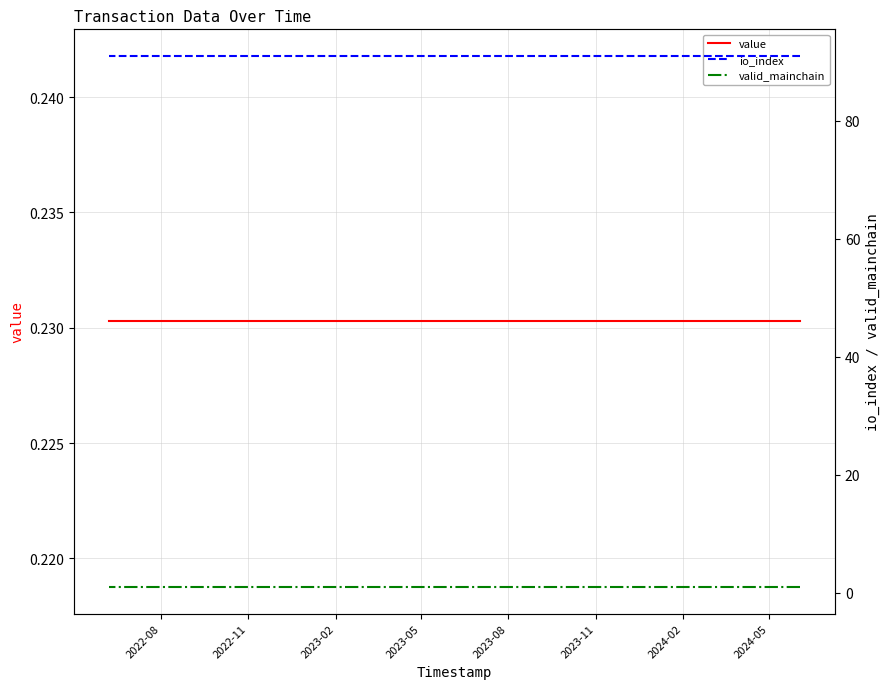

Reading right to left, transcribe all the data shown in this chart.

value: 0.2	0.2	0.2	0.2	0.2	0.2	0.2	0.2	0.2	0.2	0.2	0.2	0.2	0.2	0.2	0.2	0.2	0.2	0.2	0.2	0.2	0.2	0.2	0.2	0.2
io_index: 91.0	91.0	91.0	91.0	91.0	91.0	91.0	91.0	91.0	91.0	91.0	91.0	91.0	91.0	91.0	91.0	91.0	91.0	91.0	91.0	91.0	91.0	91.0	91.0	91.0
valid_mainchain: 1.0	1.0	1.0	1.0	1.0	1.0	1.0	1.0	1.0	1.0	1.0	1.0	1.0	1.0	1.0	1.0	1.0	1.0	1.0	1.0	1.0	1.0	1.0	1.0	1.0